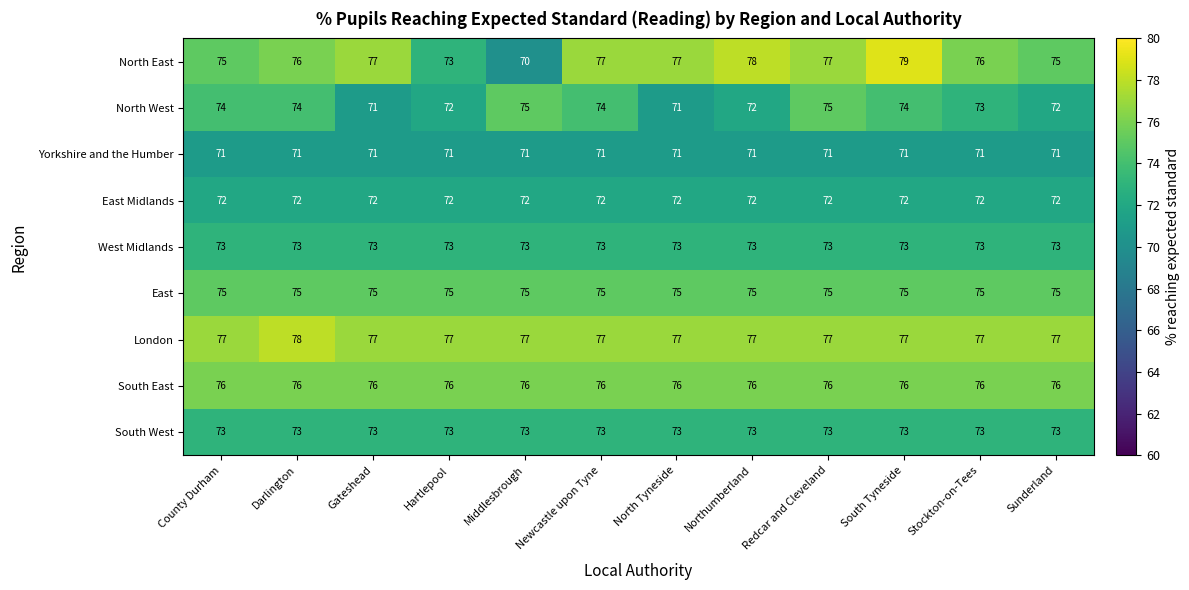

Is it true that Yorkshire and the Humber equals 110 at Stockton-on-Tees?

False